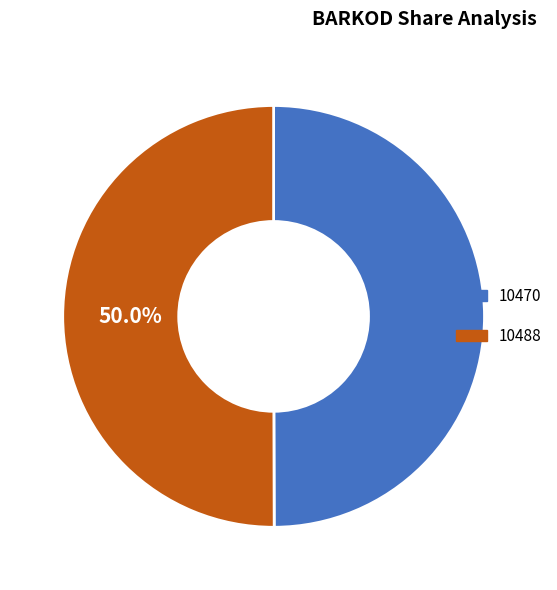

To the nearest percent, what is the combined percentage of 10470 and 10488?

100%